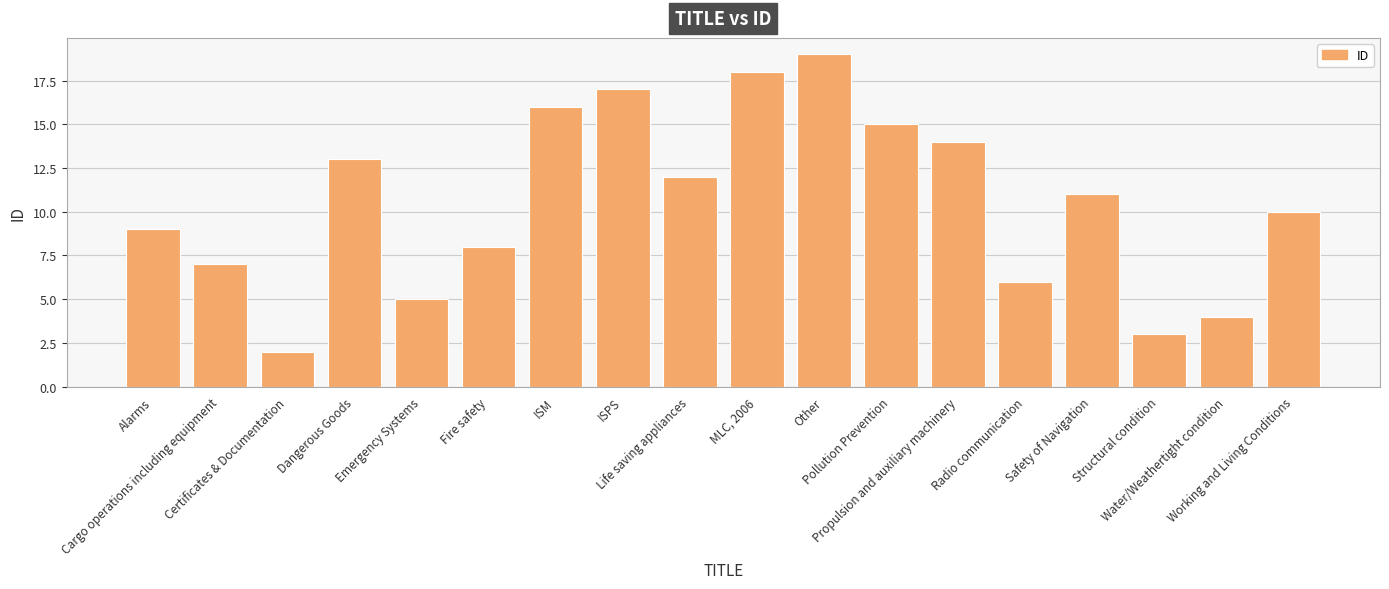

What is the smallest value displayed?

2